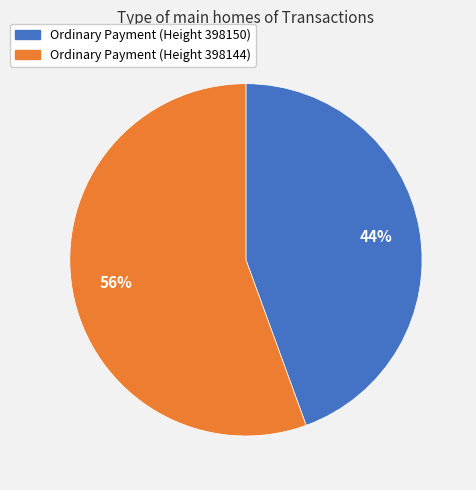

What percentage is the Ordinary Payment (Height 398144) slice, to the nearest percent?

56%